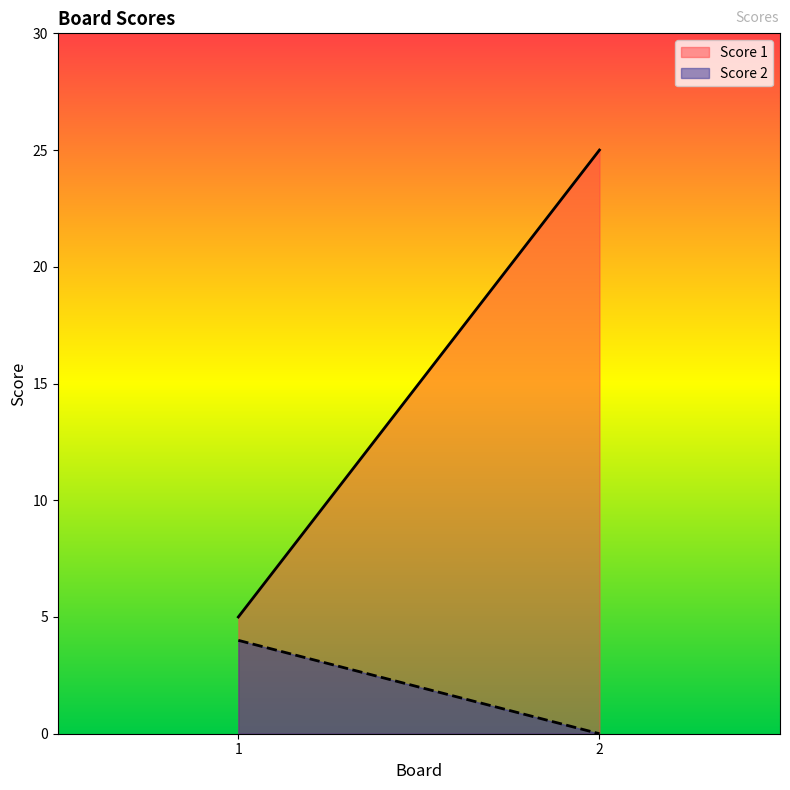

List the series in order of their overall mean, lowest first.

Score 2, Score 1